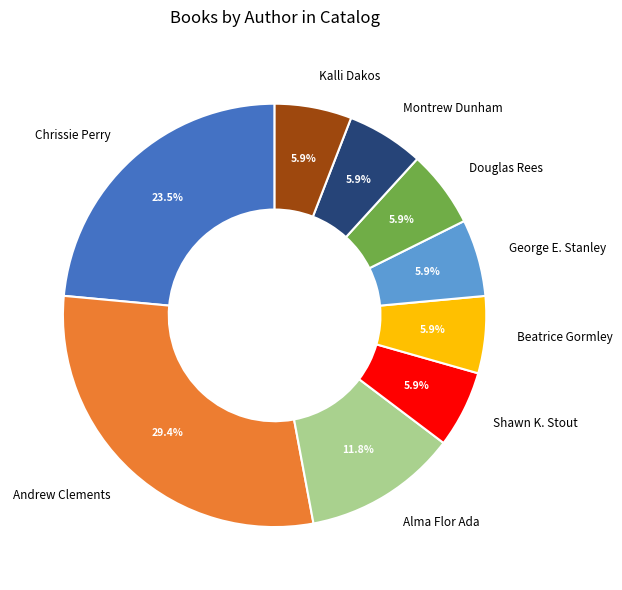

What portion of the pie excludes Kalli Dakos?

94.1%